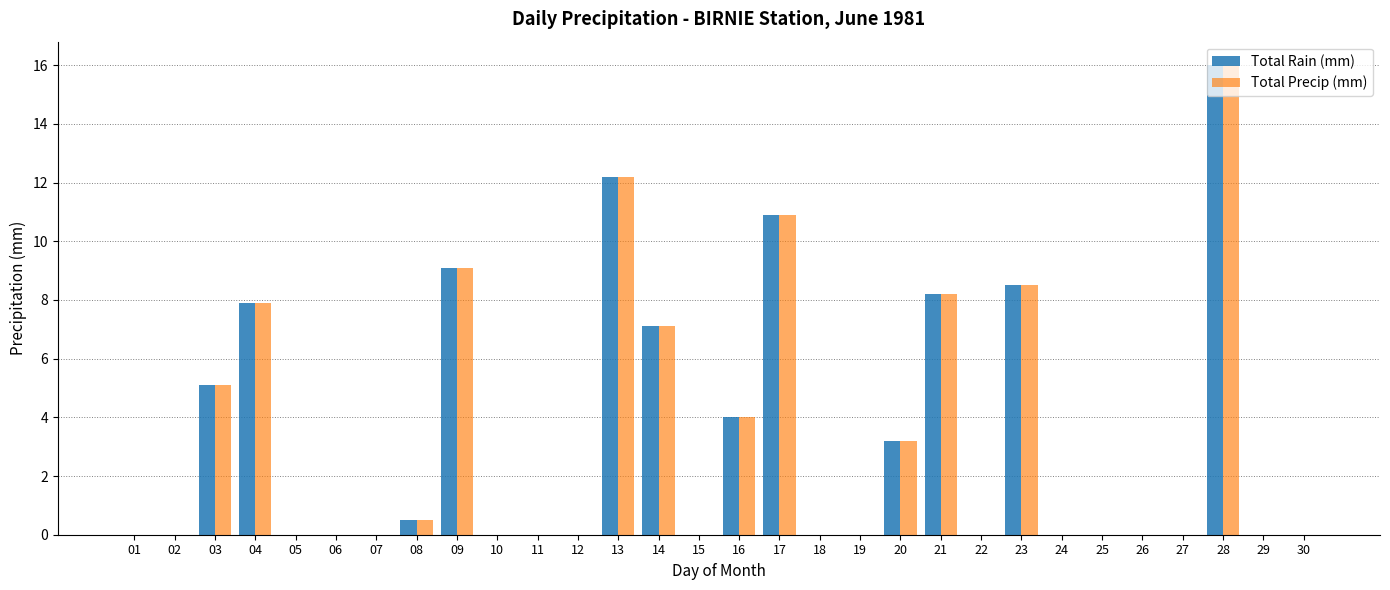

True or false: Total Rain (mm) has a value of 5.1 at 03.

True